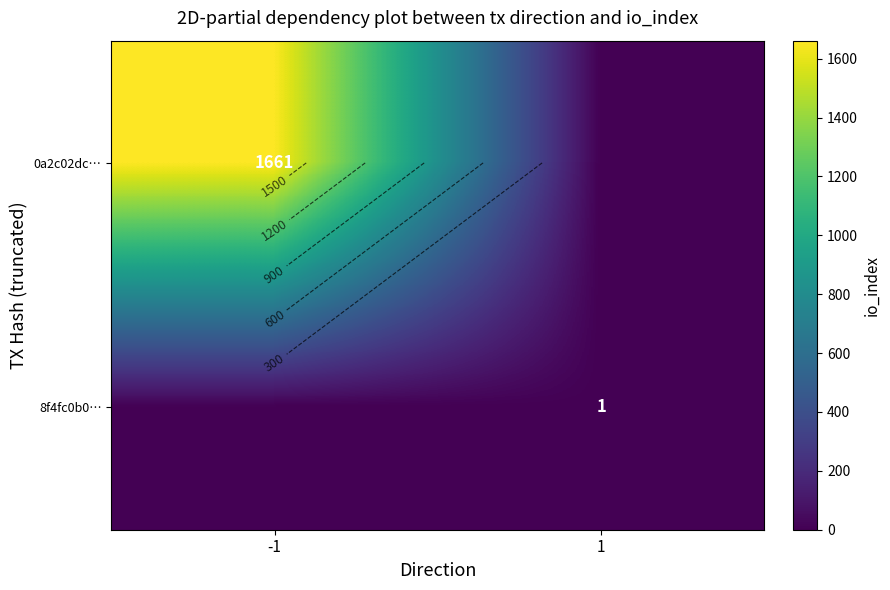

Which series changed the most between -1 and 1?

0a2c02dc…